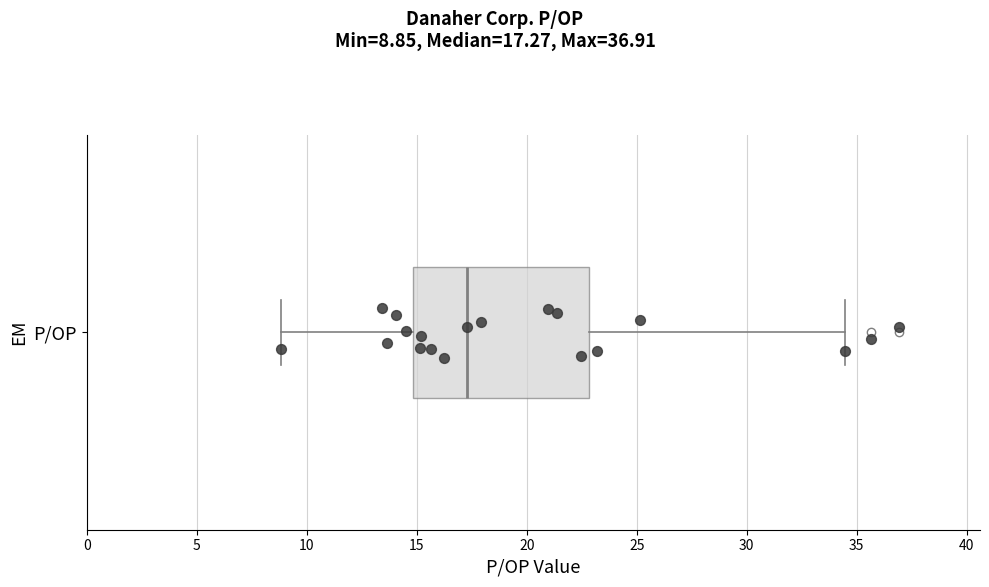

Where does the right whisker of the box for P/OP end on the x-axis? The values are not printed on the chart, so give them approximately, as read against the axis.

34.5